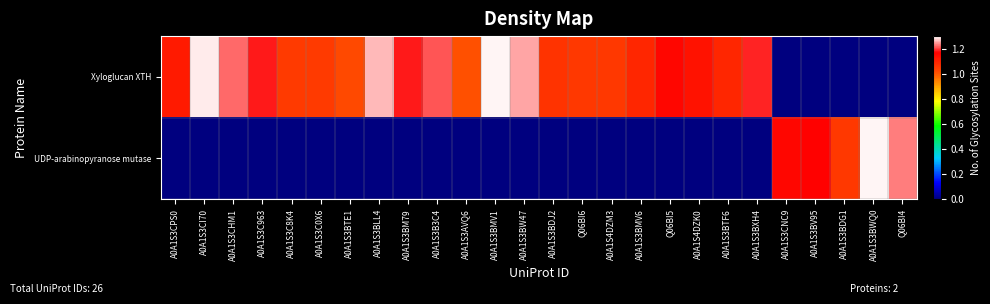

Reading left to right, extract all data points from this chart.

Xyloglucan XTH: A0A1S3CPS0=1.1	A0A1S3CI70=1.3	A0A1S3CHM1=1.2	A0A1S3C963=1.2	A0A1S3C8K4=1.0	A0A1S3C0X6=1.0	A0A1S3BTE1=1.0	A0A1S3BLL4=1.3	A0A1S3BM79=1.2	A0A1S3B3C4=1.2	A0A1S3AVQ6=1.0	A0A1S3BMV1=1.3	A0A1S3BW47=1.2	A0A1S3BDJ2=1.1	Q06BI6=1.1	A0A1S4DZM3=1.1	A0A1S3BMV6=1.1	Q06BI5=1.2	A0A1S4DZK0=1.1	A0A1S3BTF6=1.1	A0A1S3BXH4=1.2	A0A1S3CNC9=0.0	A0A1S3BV95=0.0	A0A1S3BDG1=0.0	A0A1S3BWQ0=0.0	Q06BI4=0.0
UDP-arabinopyranose mutase: A0A1S3CPS0=0.0	A0A1S3CI70=0.0	A0A1S3CHM1=0.0	A0A1S3C963=0.0	A0A1S3C8K4=0.0	A0A1S3C0X6=0.0	A0A1S3BTE1=0.0	A0A1S3BLL4=0.0	A0A1S3BM79=0.0	A0A1S3B3C4=0.0	A0A1S3AVQ6=0.0	A0A1S3BMV1=0.0	A0A1S3BW47=0.0	A0A1S3BDJ2=0.0	Q06BI6=0.0	A0A1S4DZM3=0.0	A0A1S3BMV6=0.0	Q06BI5=0.0	A0A1S4DZK0=0.0	A0A1S3BTF6=0.0	A0A1S3BXH4=0.0	A0A1S3CNC9=1.2	A0A1S3BV95=1.2	A0A1S3BDG1=1.1	A0A1S3BWQ0=1.3	Q06BI4=1.2